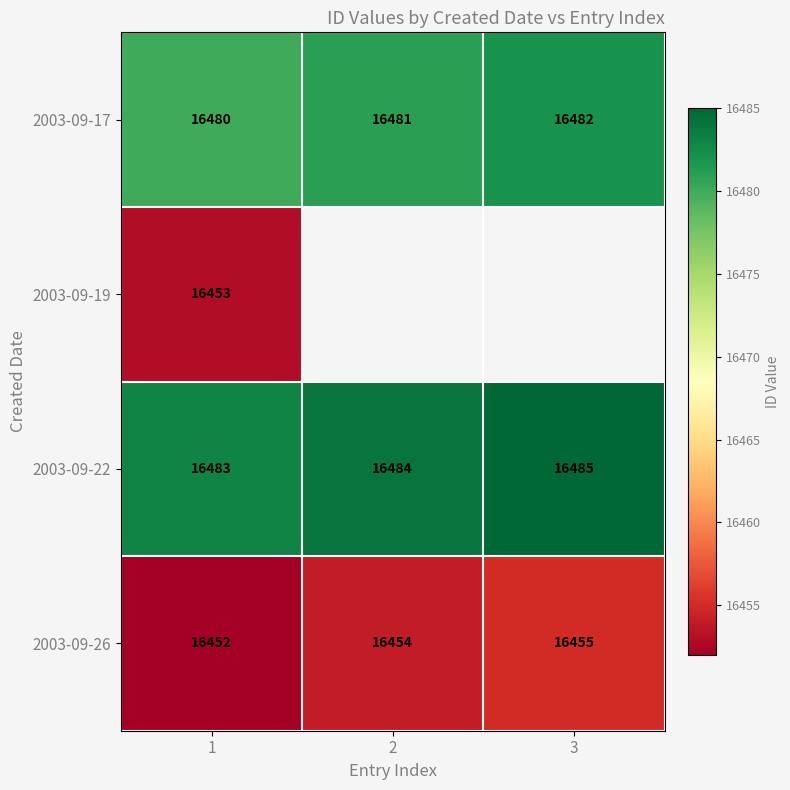

List the labels in order of 2003-09-26 value, largest first.

3, 2, 1